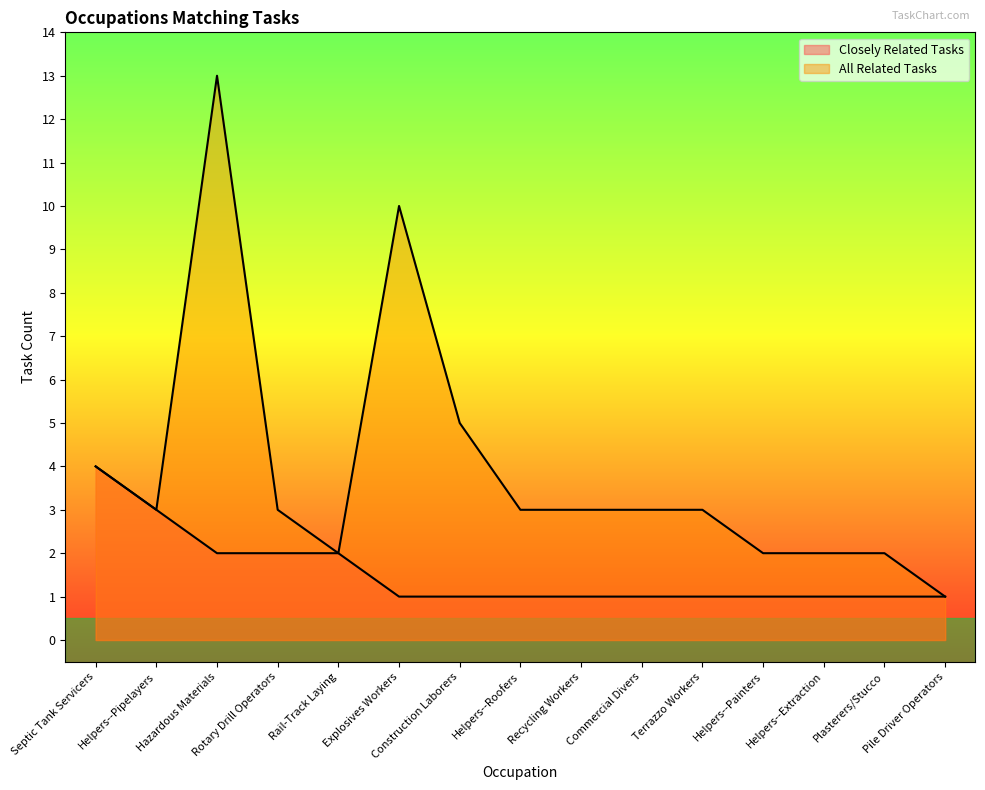

True or false: Closely Related Tasks has more than 0 interior local peaks.

False